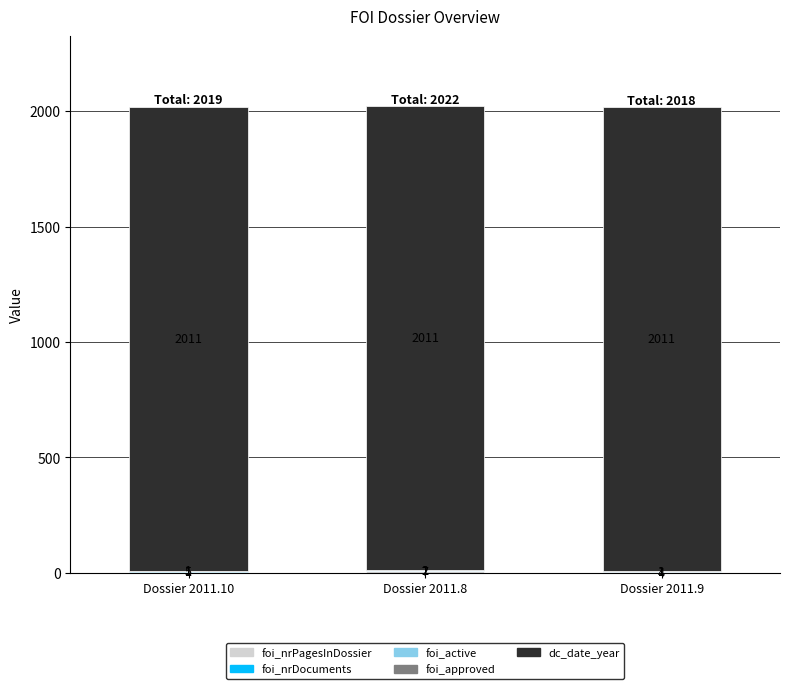

What is the total value across all series at Dossier 2011.10?

2019